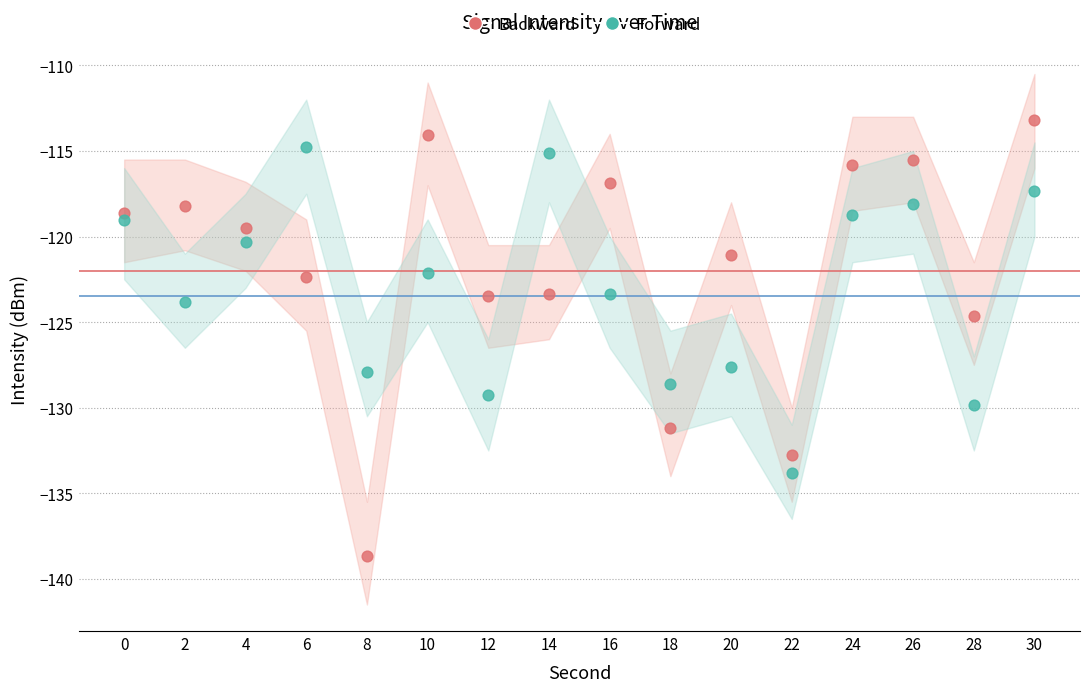

Across all data points, what is the range of Y values (max minus min)?

25.4